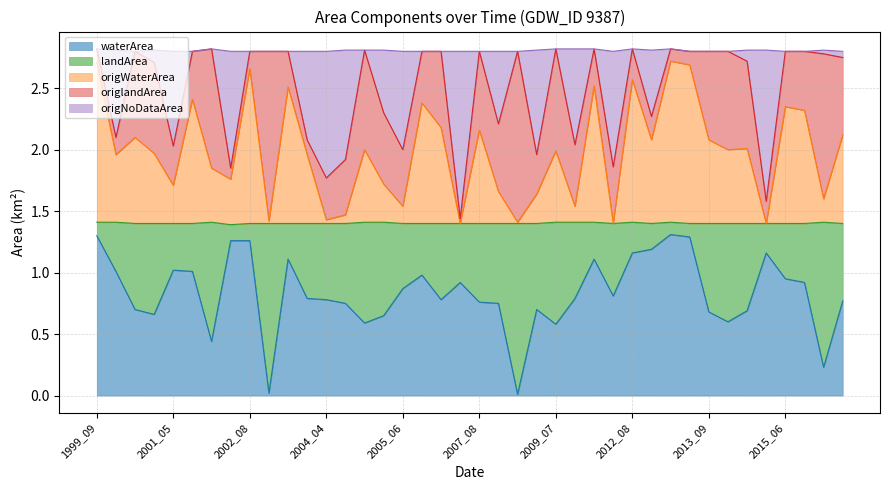

How many interior local peaks does the waterArea series have?

8